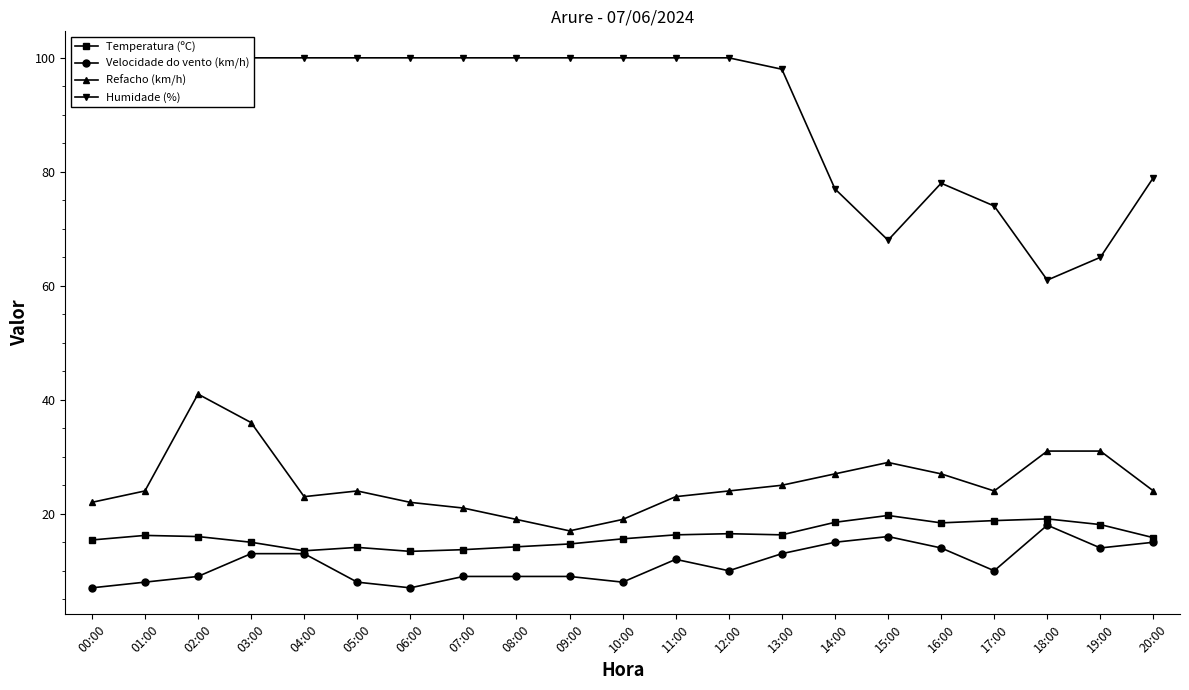

True or false: Humidade (%) has more than 2 interior local peaks.

False